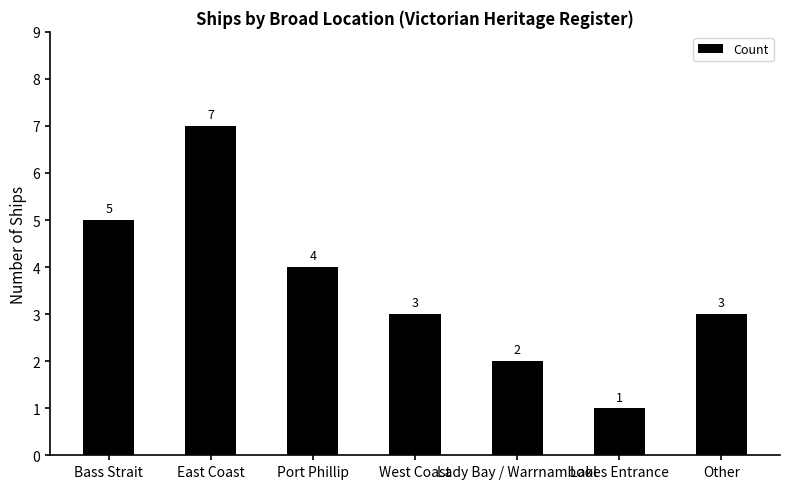

Which has a higher value, Lady Bay / Warrnambool or Port Phillip?

Port Phillip